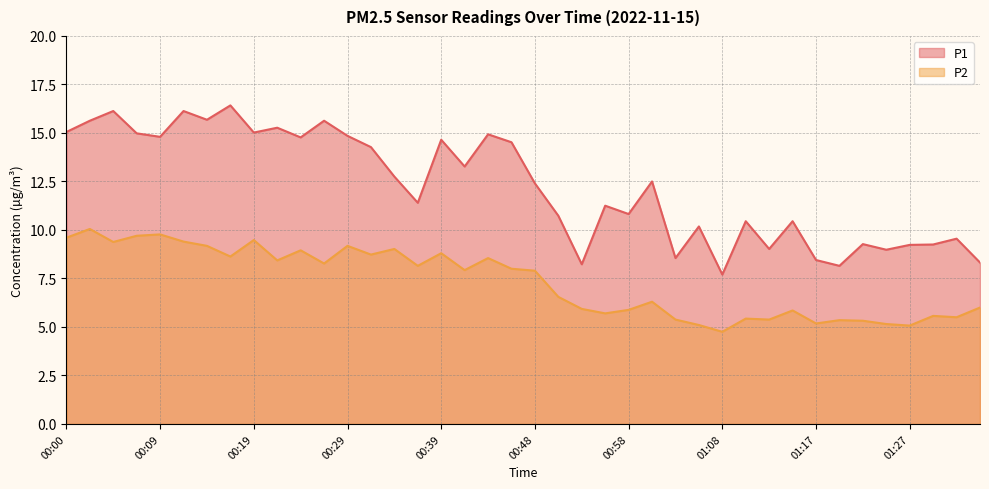

At which category is the sum across all series the highest?

00:02